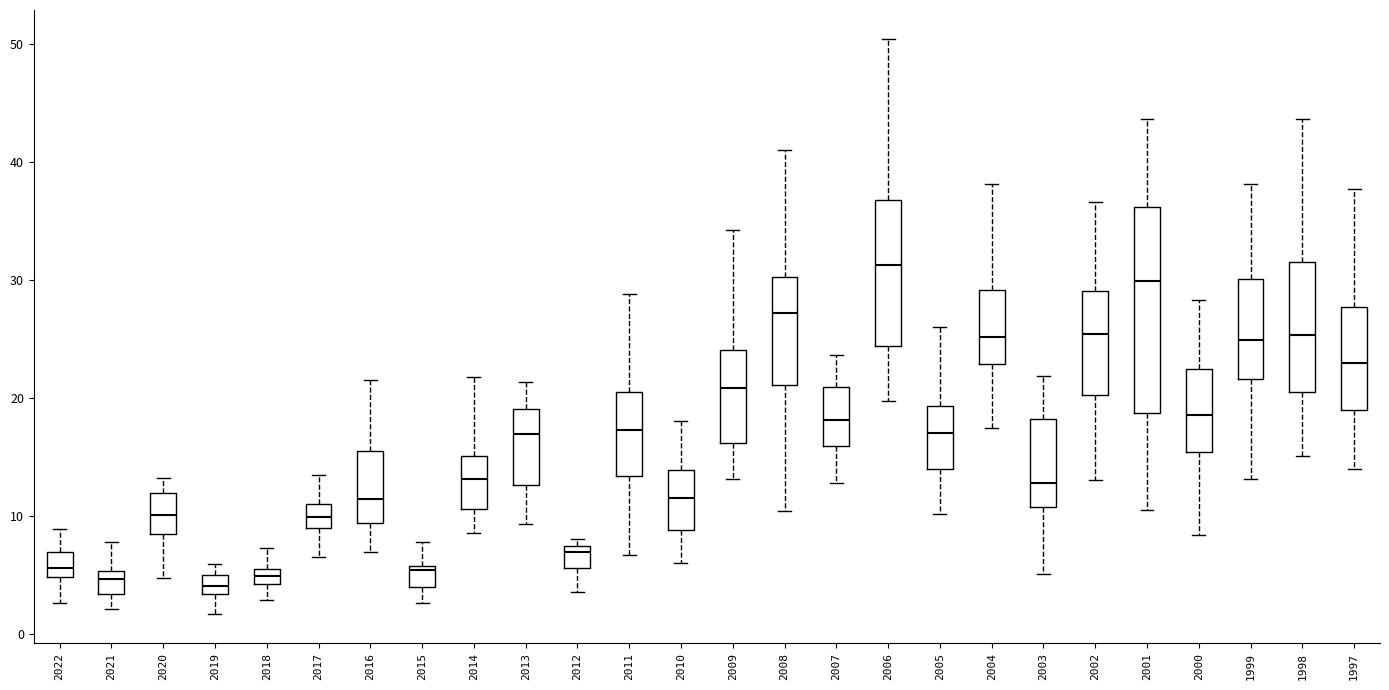

Which box is the tallest, from its lower edge to its upper edge?

2001